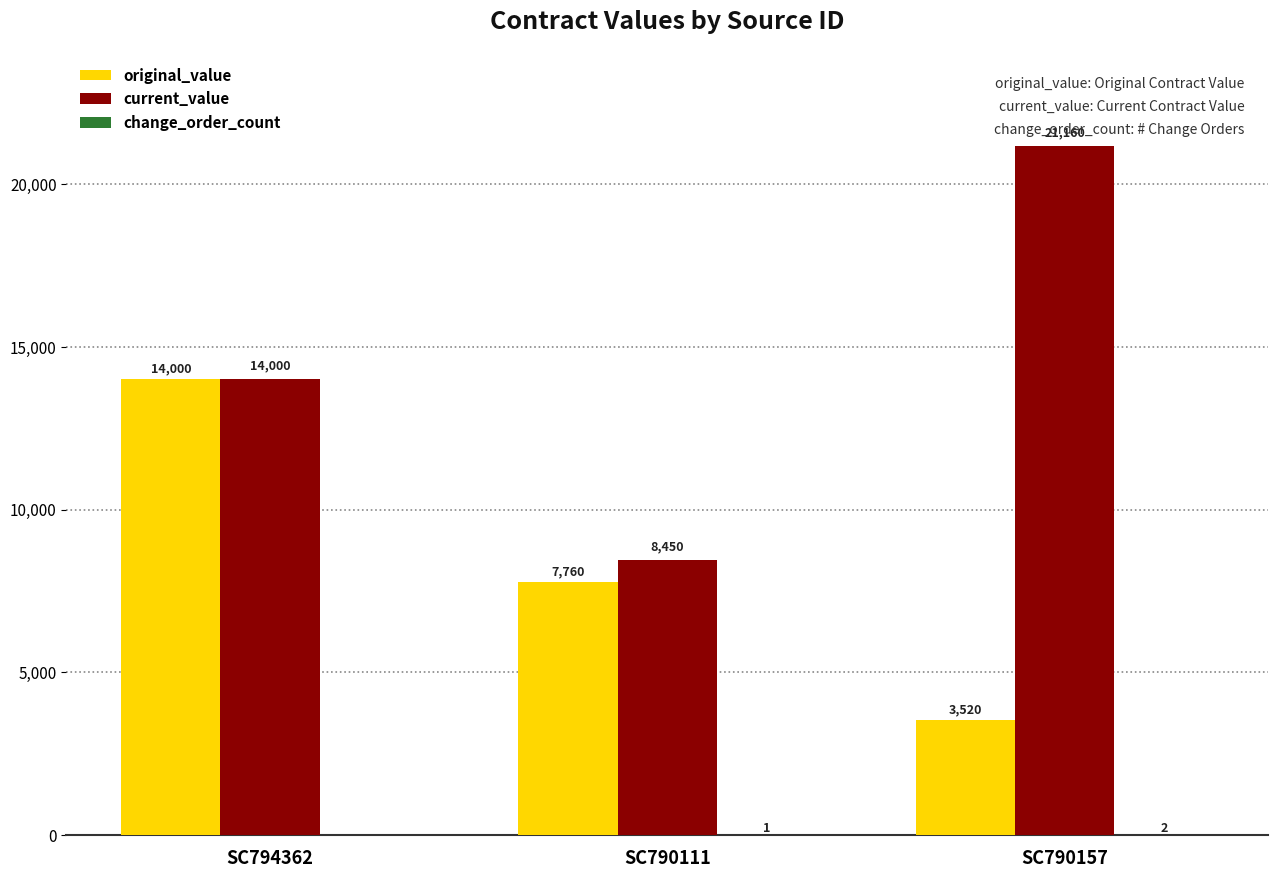

At which label is current_value closest to 14805?

SC794362